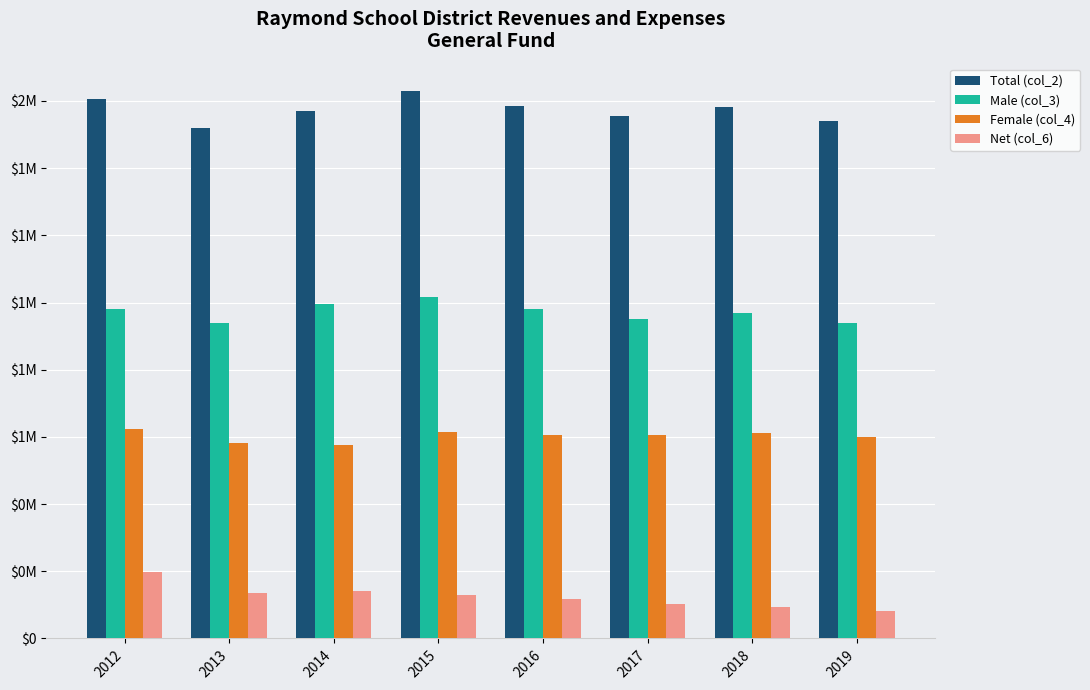

Reading left to right, extract all data points from this chart.

Total (col_2): 1604912	1518969	1571389	1629510	1585853	1554747	1581568	1538868
Male (col_3): 981982	937909	994254	1015055	981416	949600	970141	939221
Female (col_4): 622930	581060	577135	614455	604437	605147	611427	599647
Net (col_6): 197747	135849	139826	130319	117942	101739	94891	82680